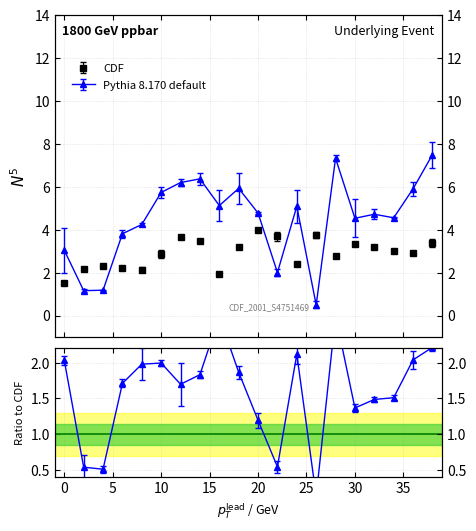

True or false: CDF and Pythia 8.170 default intersect in this chart.

True